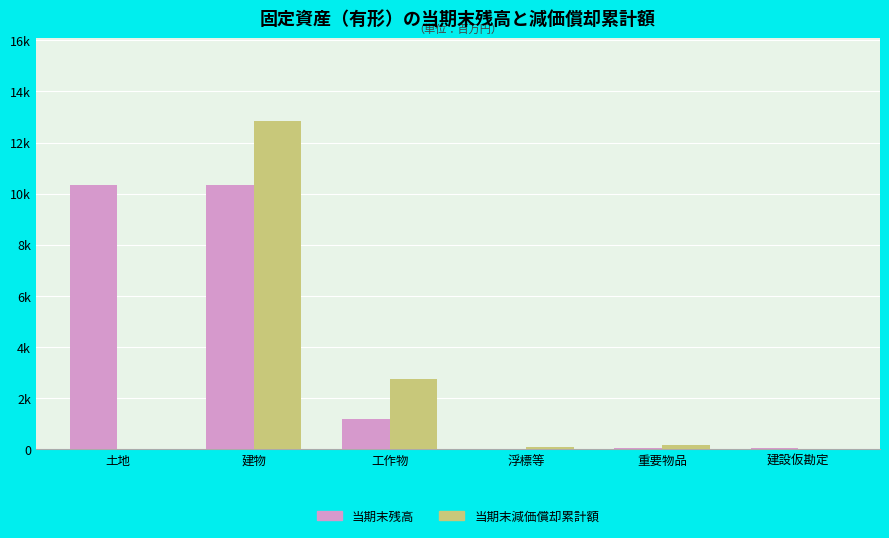

What is the average value of the 当期末減価償却累計額 series?

2645.6